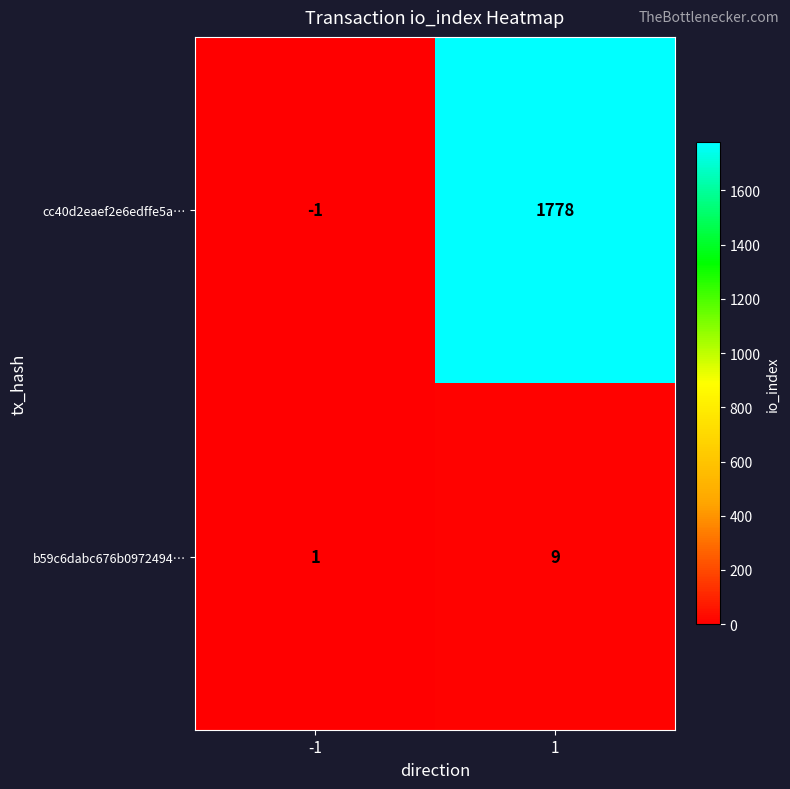

What is the difference between the cc40d2eaef2e6edffe5a… values at -1 and 1?

1779